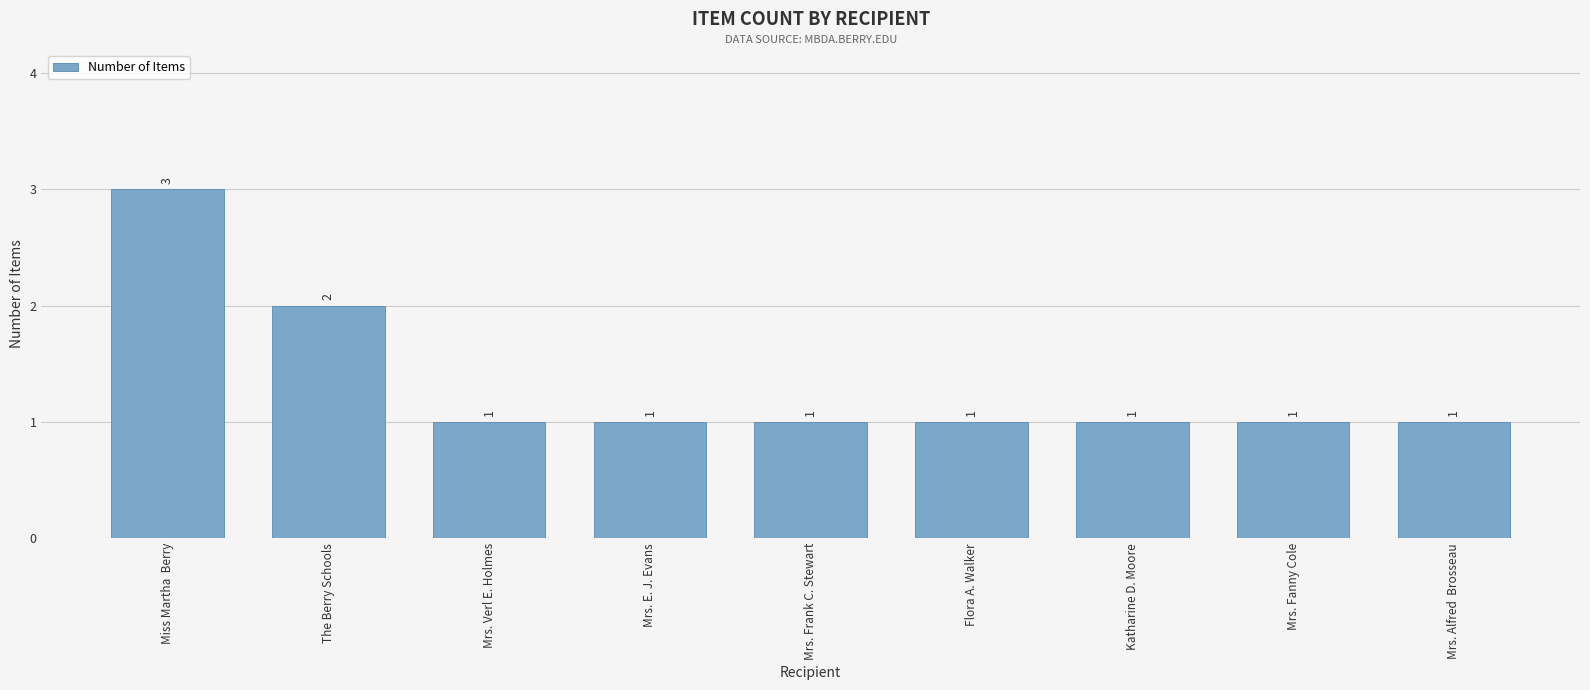

Is it true that the value at Mrs. Frank C. Stewart is 1?

True